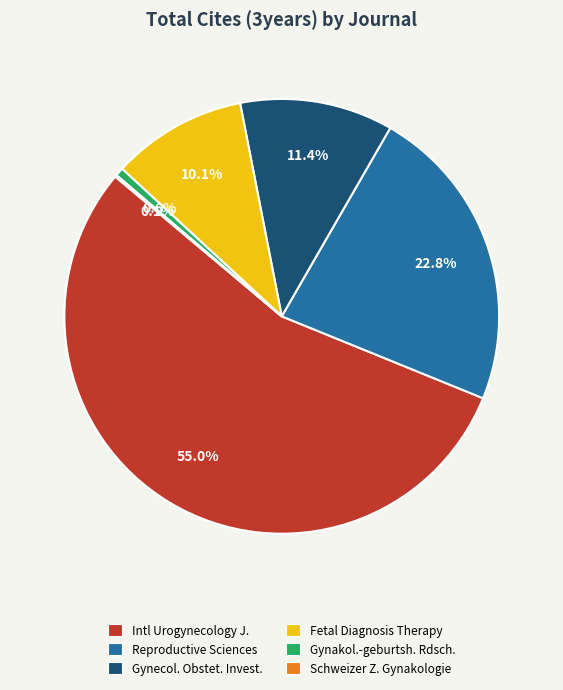

Count the number of slices in the pie.

6